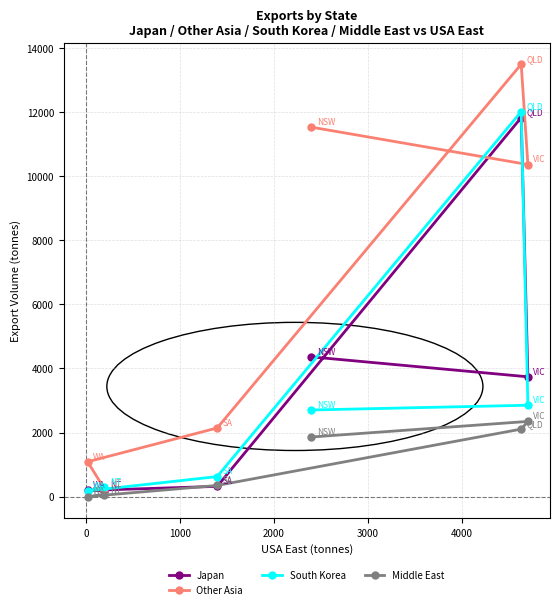

What is the maximum value shown in the chart?

13496.8